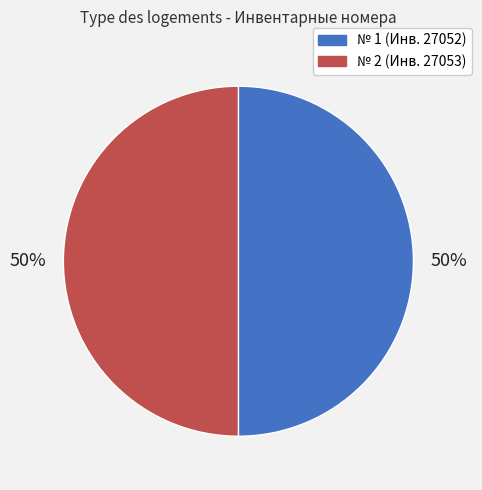

To the nearest percent, what is the average slice percentage?

50%